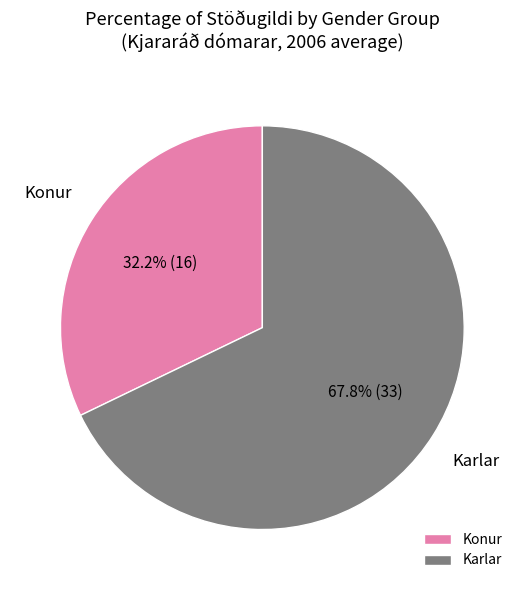

Combined, what portion of the pie is Konur and Karlar?

100.0%